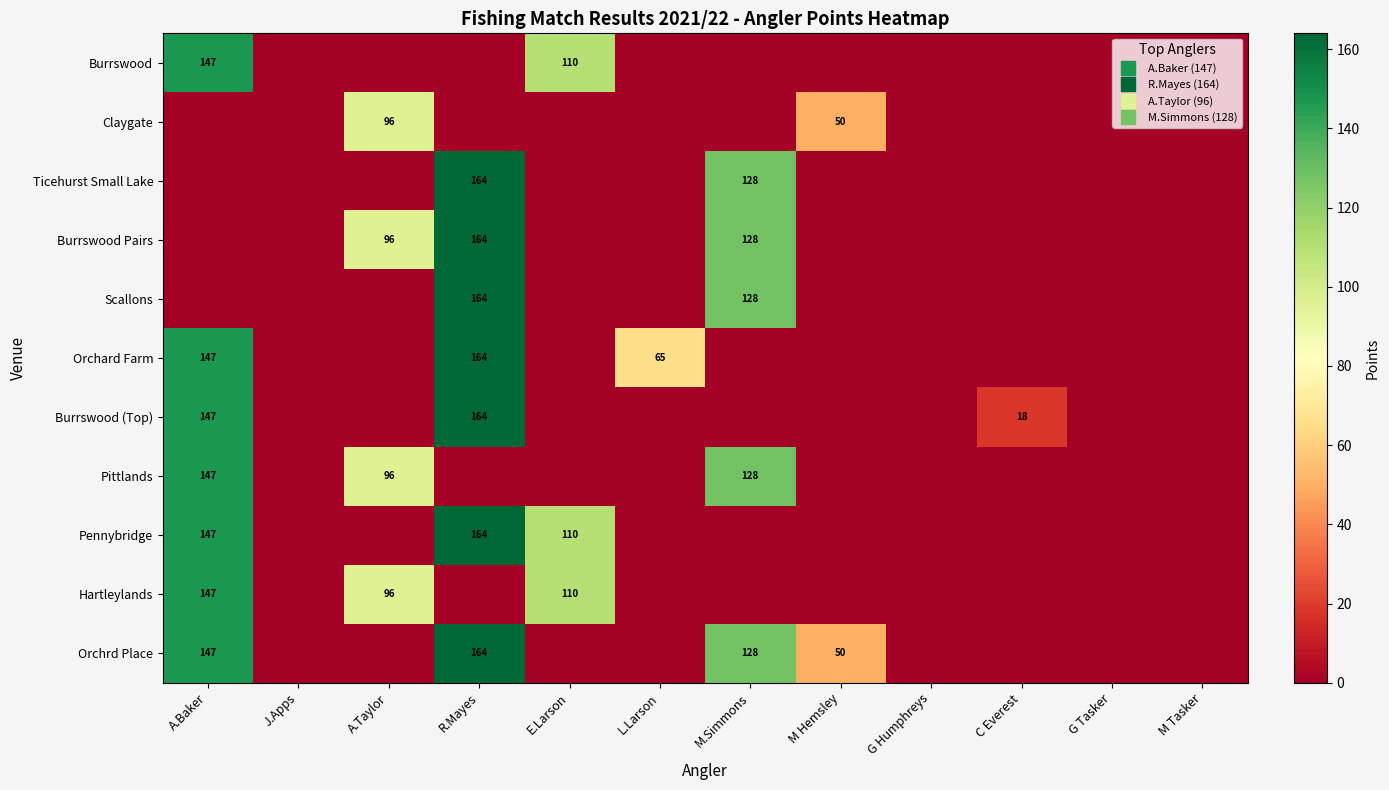

Is the value of Orchard Farm at M Tasker greater than the value of Burrswood Pairs at M Hemsley?

No